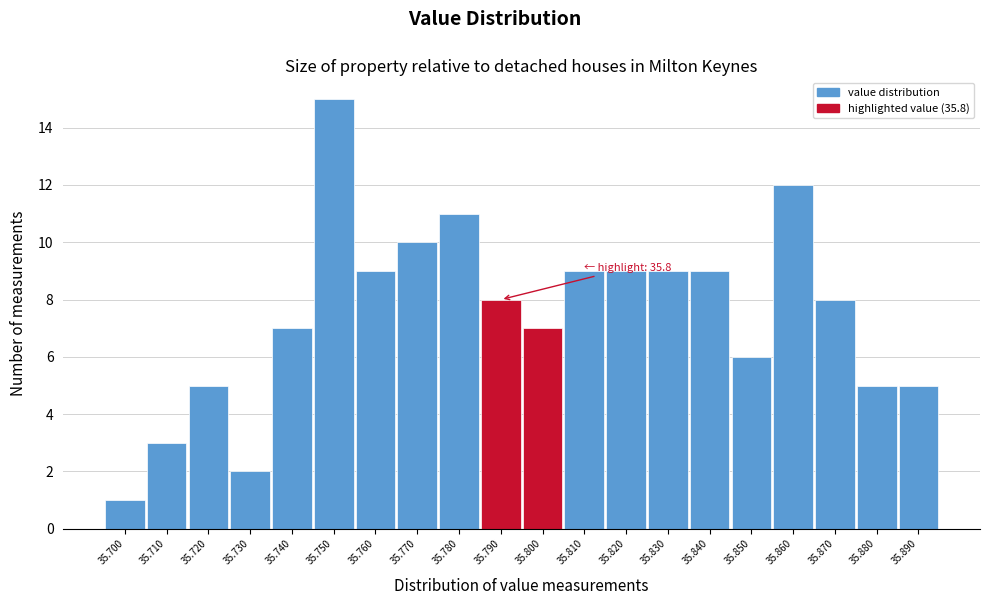

Reading right to left, transcribe all the data shown in this chart.

35.890=5	35.880=5	35.870=8	35.860=12	35.850=6	35.840=9	35.830=9	35.820=9	35.810=9	35.800=7	35.790=8	35.780=11	35.770=10	35.760=9	35.750=15	35.740=7	35.730=2	35.720=5	35.710=3	35.700=1